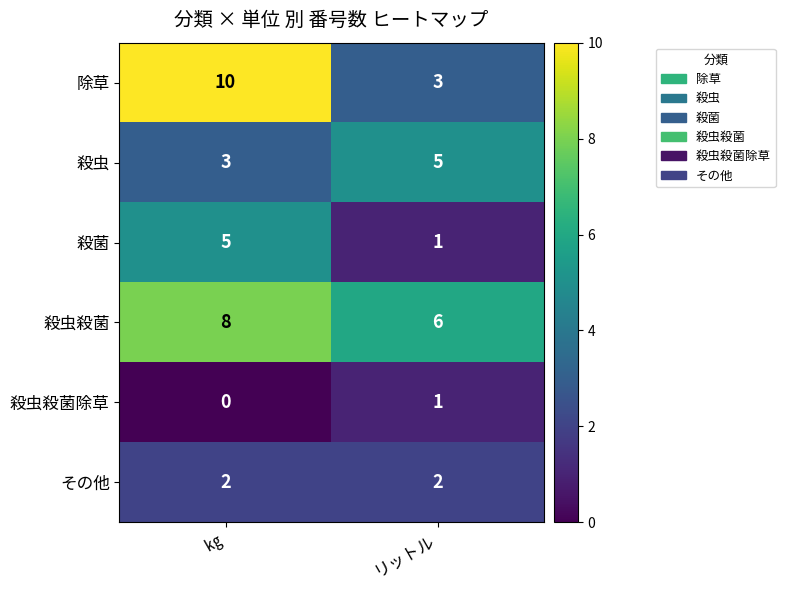

Where is 殺虫殺菌除草 nearest to the value 0?

㎏